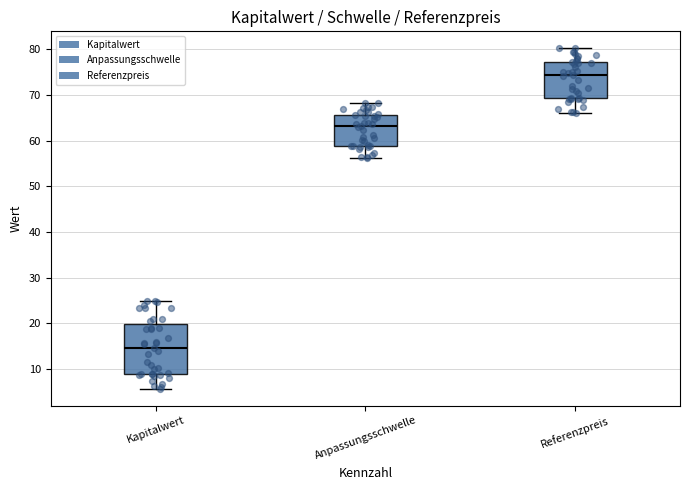

Which box's median line is the highest?

Referenzpreis